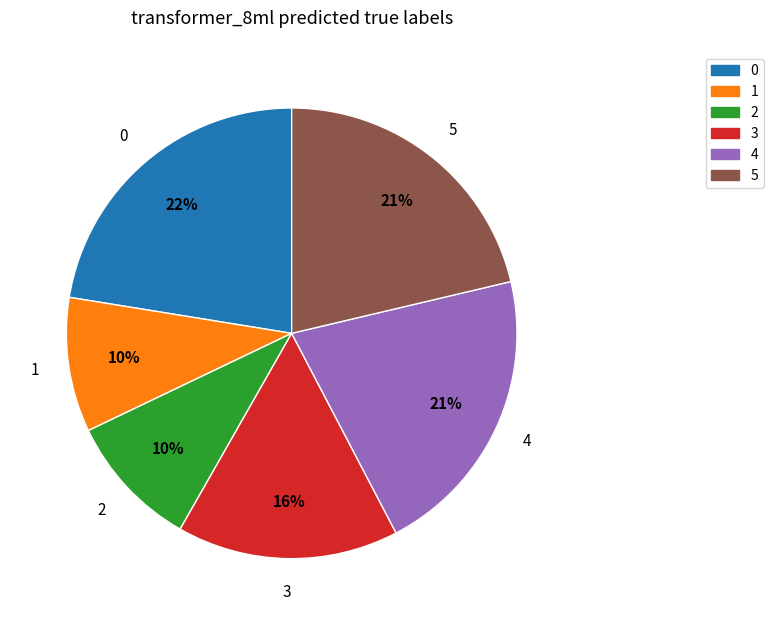

Does any single category account for the majority?

No